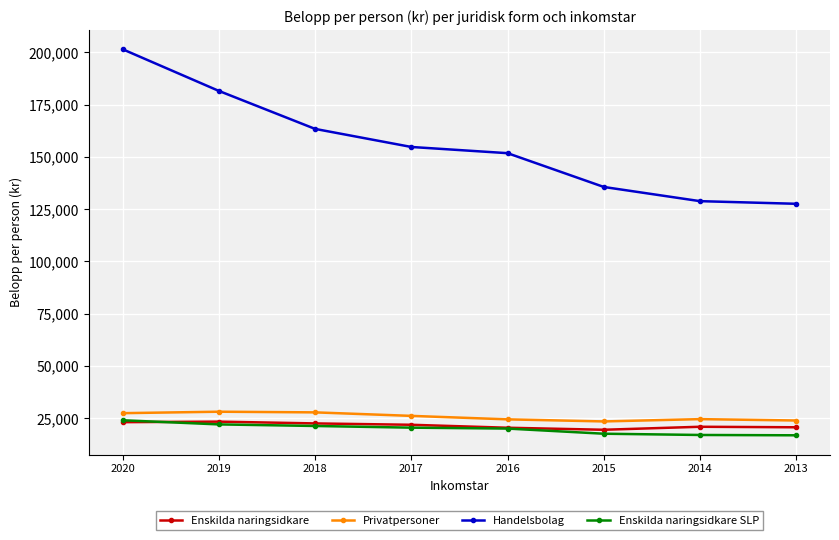

True or false: Enskilda naringsidkare and Handelsbolag intersect in this chart.

False